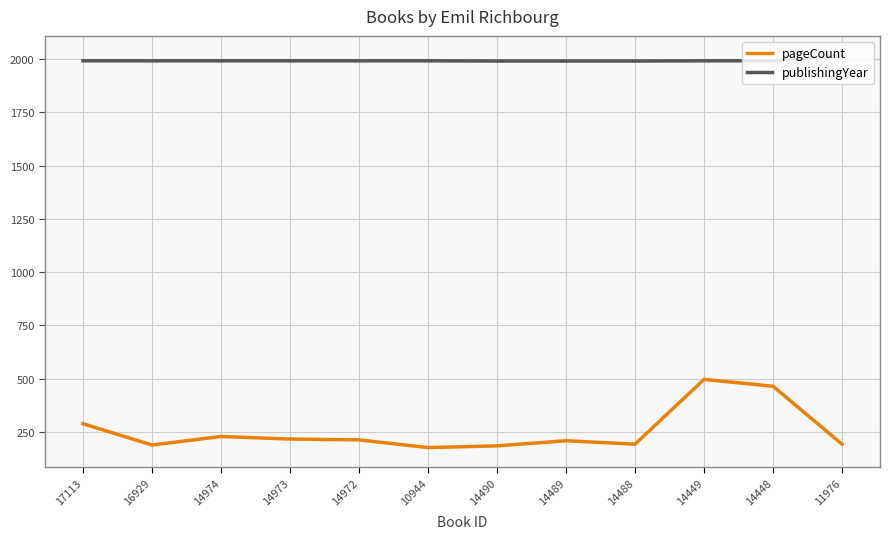

True or false: pageCount and publishingYear cross at least once.

False